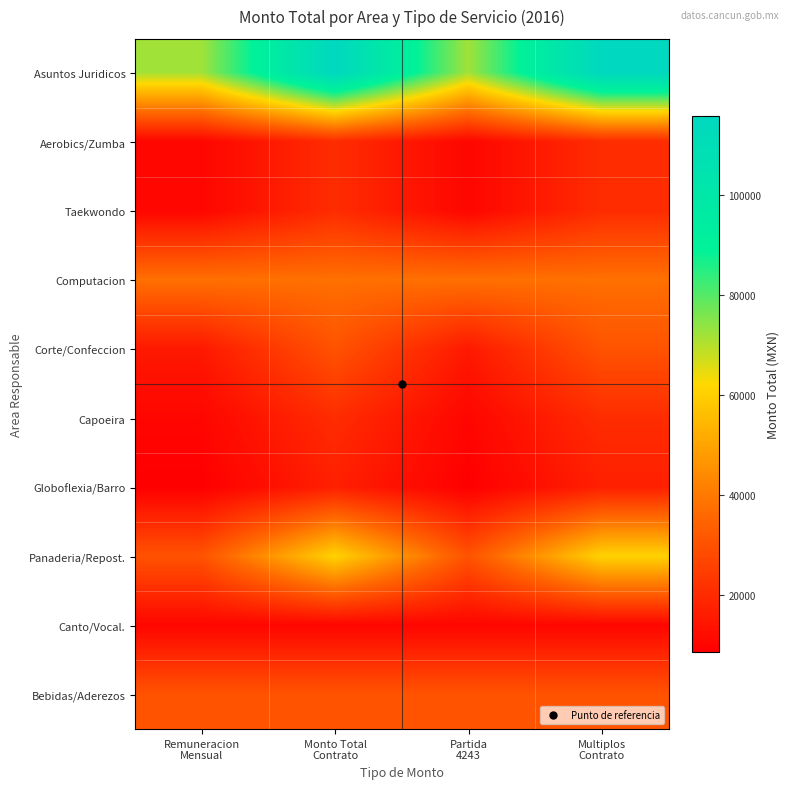

Which series has the largest range (max minus min)?

Asuntos Juridicos